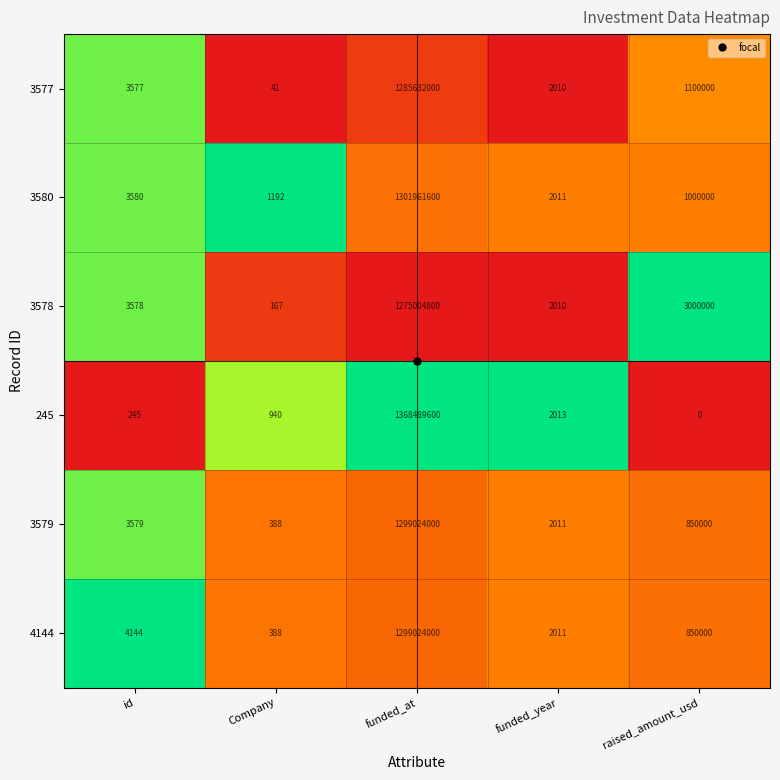

What is the spread (max minus min) of values at raised_amount_usd?

3000000